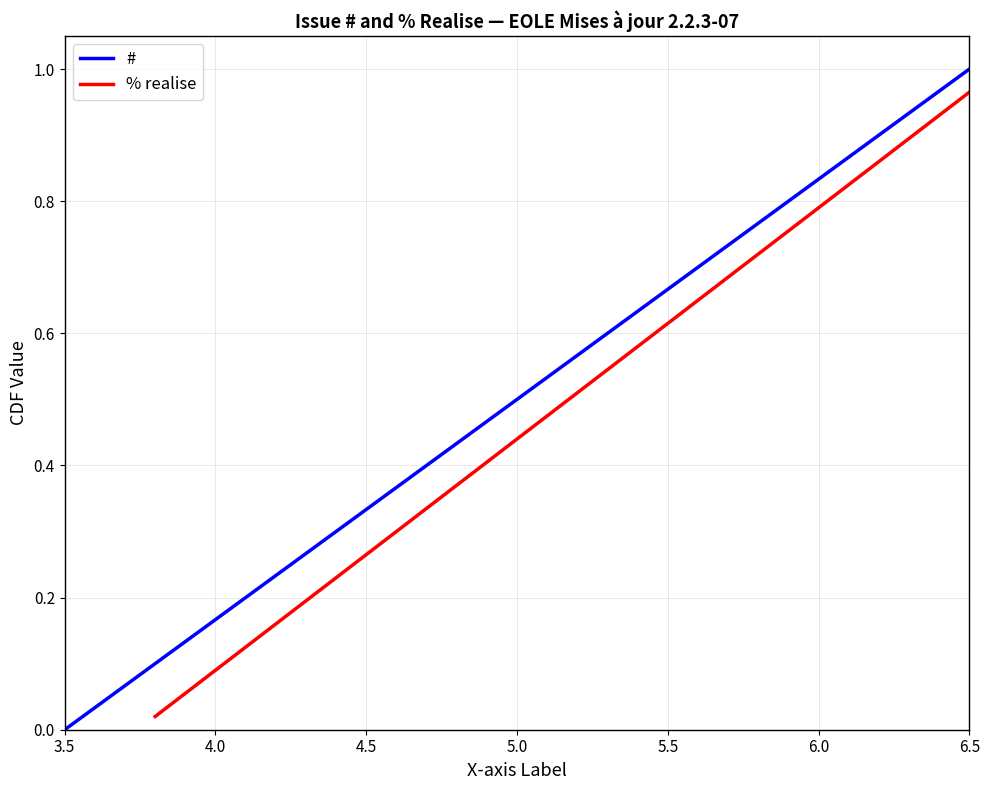

Does the chart have visible grid lines?

Yes